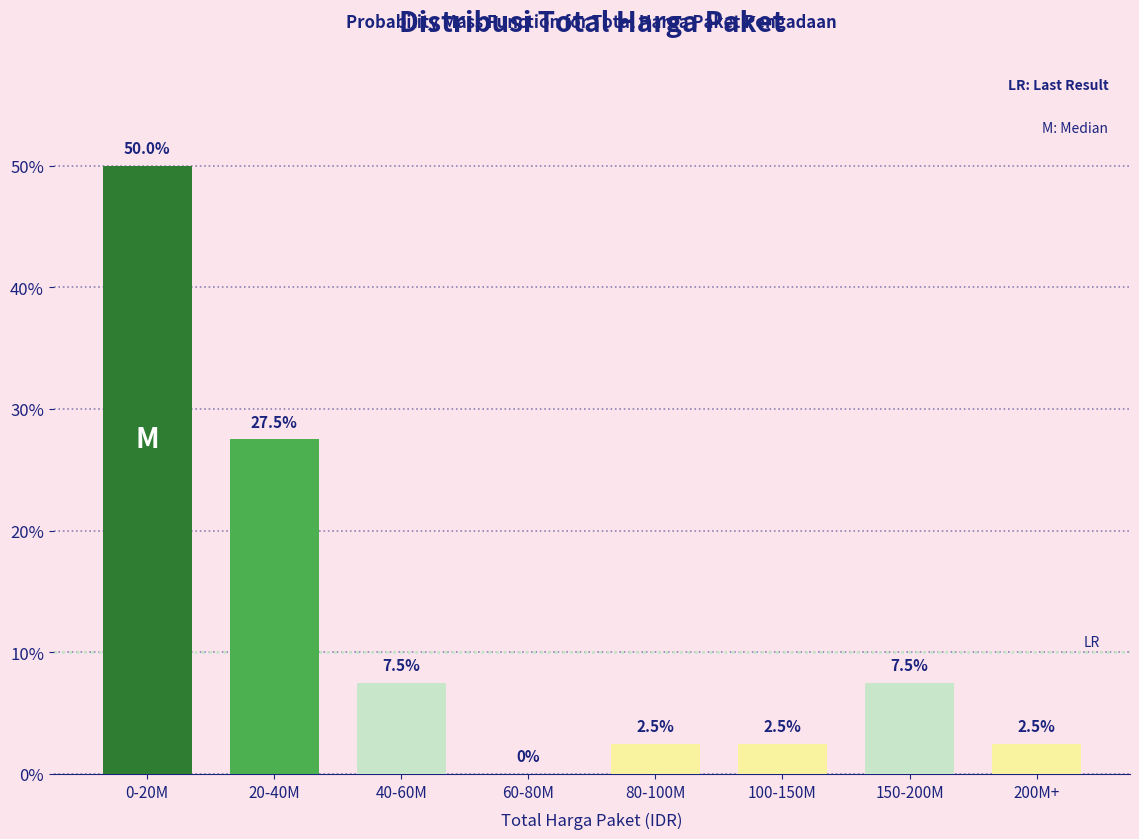

What is the sum of the values at 0-20M and 80-100M?

52.5